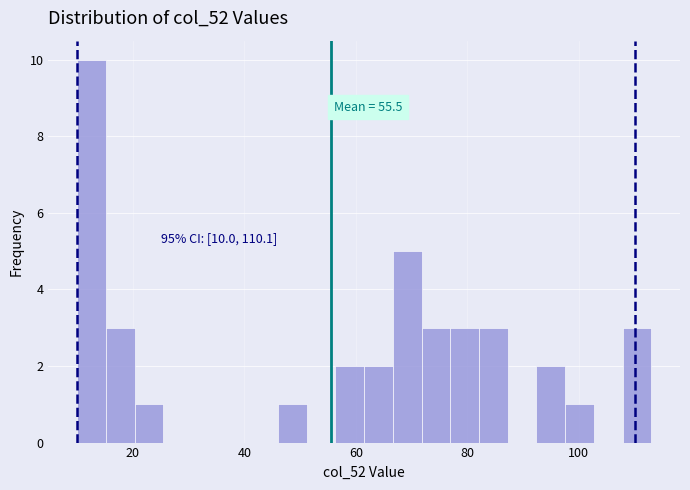

Around what value on the x-axis is the tallest bar? Give the approximate position of its centre, as read against the axis.

12